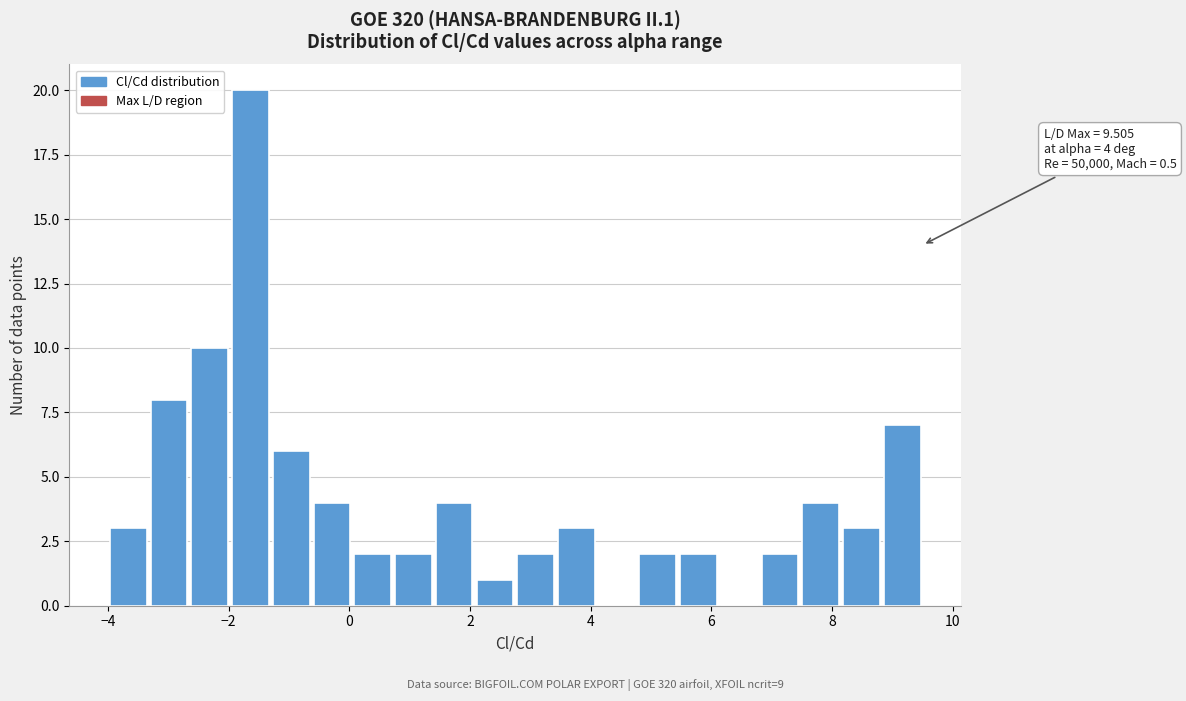

Read against the x-axis, roughly where is the centre of the tallest bar?

-1.6